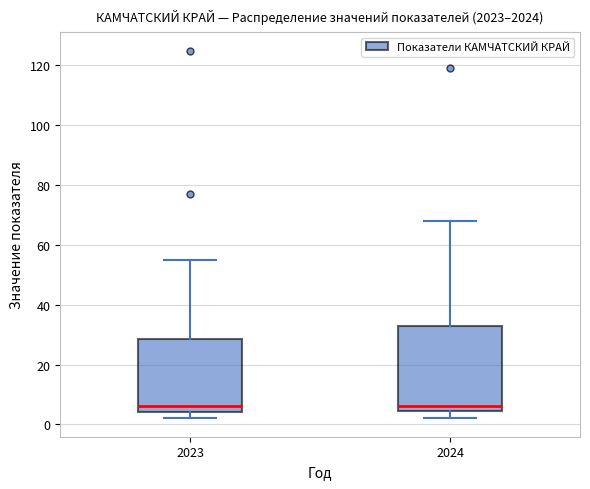

Reading left to right, transcribe this box plot: for each box, give where its median line is, the range the box spans, and where its two whiskers end, as read against the y-axis. The values are not printed on the chart, so give them approximately, as read against the axis.

2023: median 6, box 4 to 28, whiskers 2 to 56
2024: median 6, box 4 to 32, whiskers 2 to 68